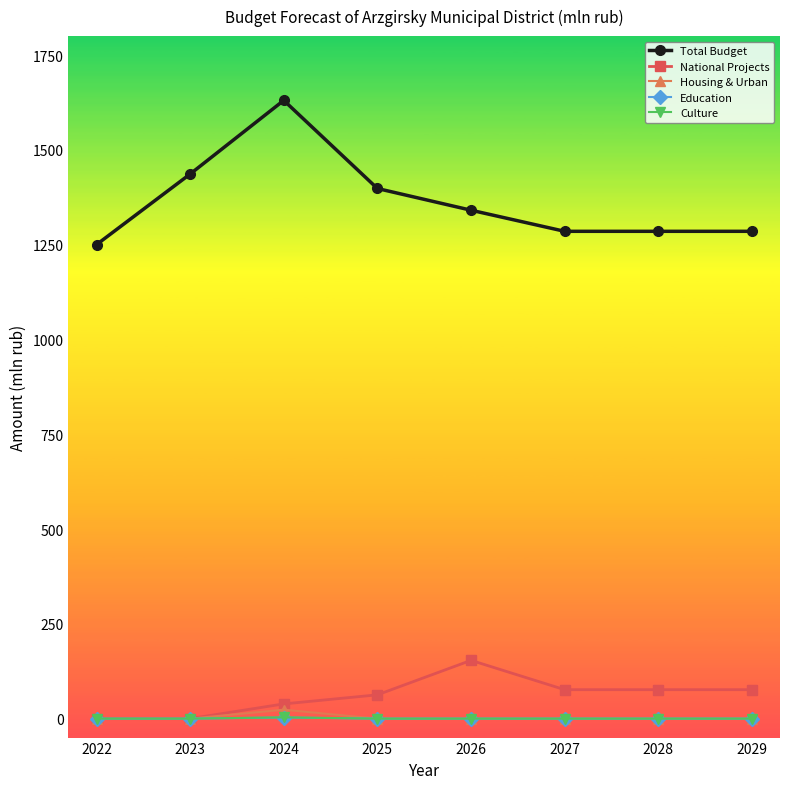

How many categories are shown in the chart?

8